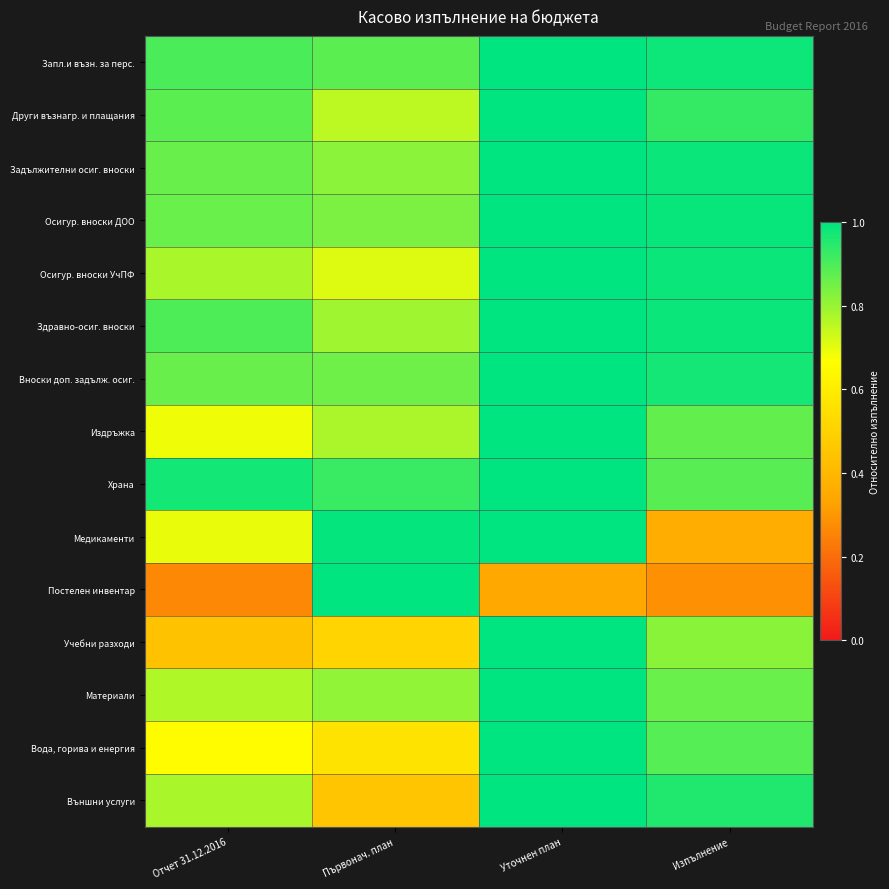

At which category is the sum across all series the highest?

Уточнен план